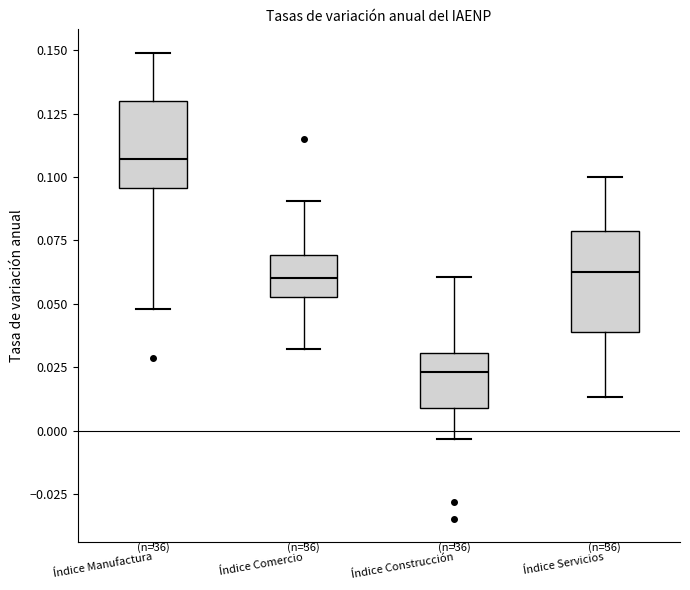

Where is the lower edge of the box for Índice Servicios on the y-axis? The values are not printed on the chart, so give them approximately, as read against the axis.

0.040